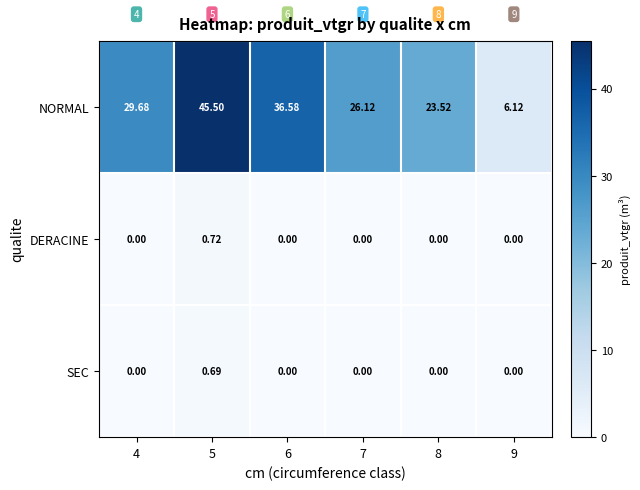

What is the spread (max minus min) of values at 9?

6.1